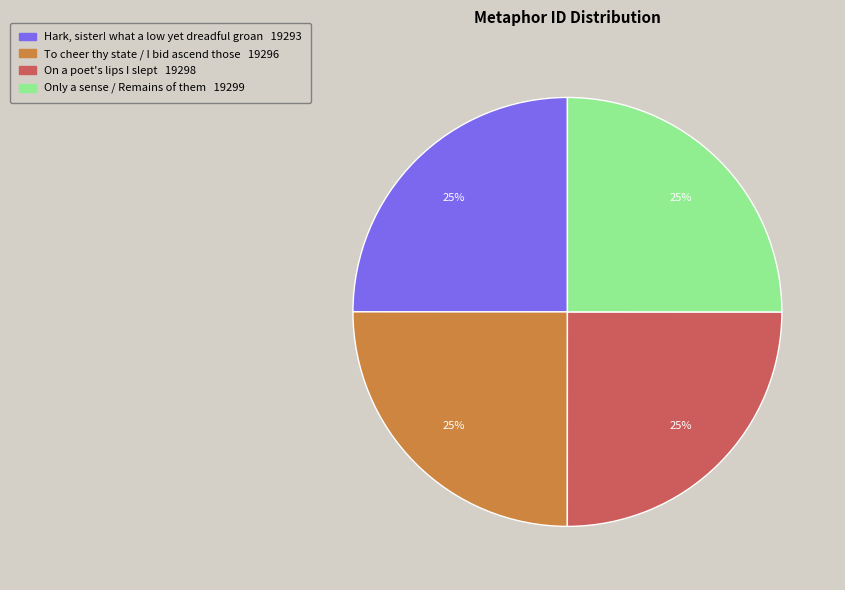

Does any single category account for the majority?

No